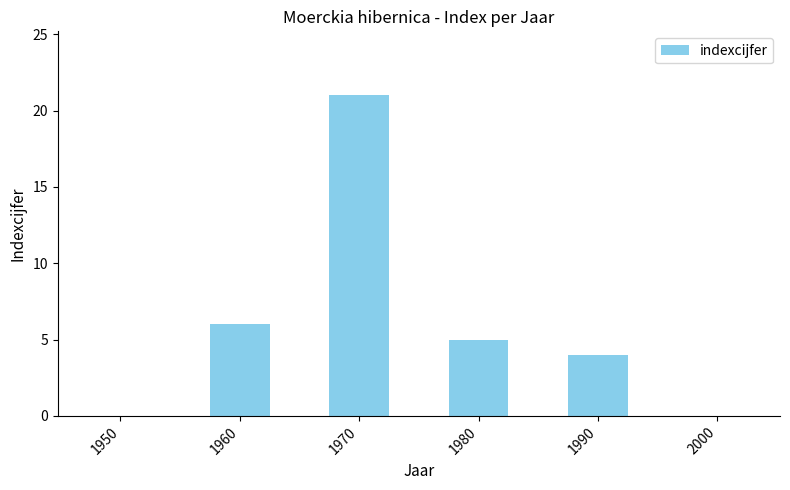

The value at 1950 is 0. True or false?

True